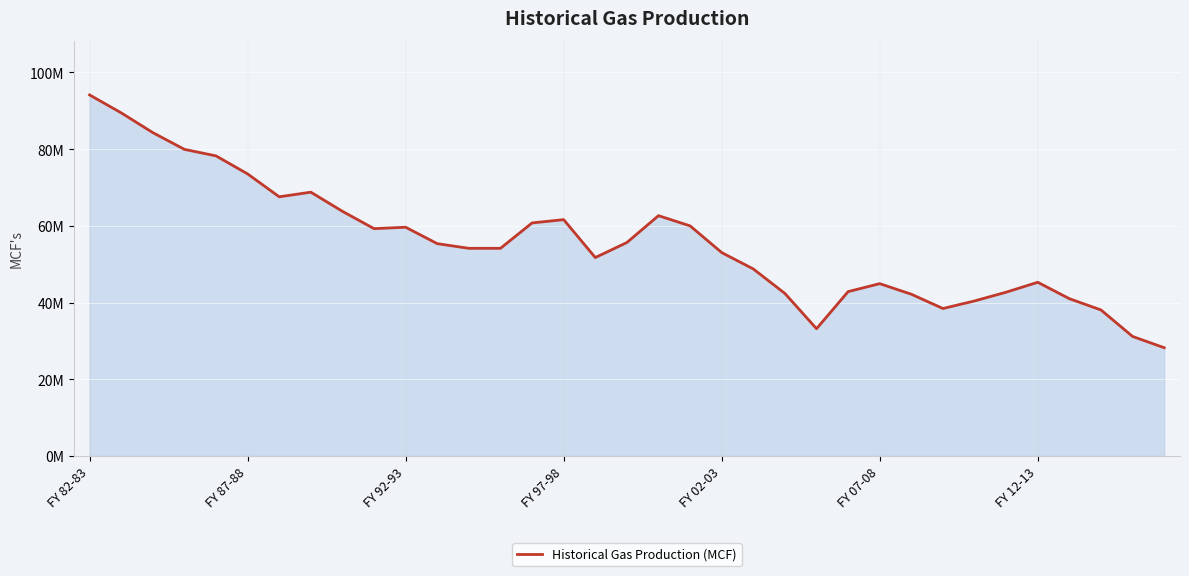

What is the sum of all values?

1947196714.3